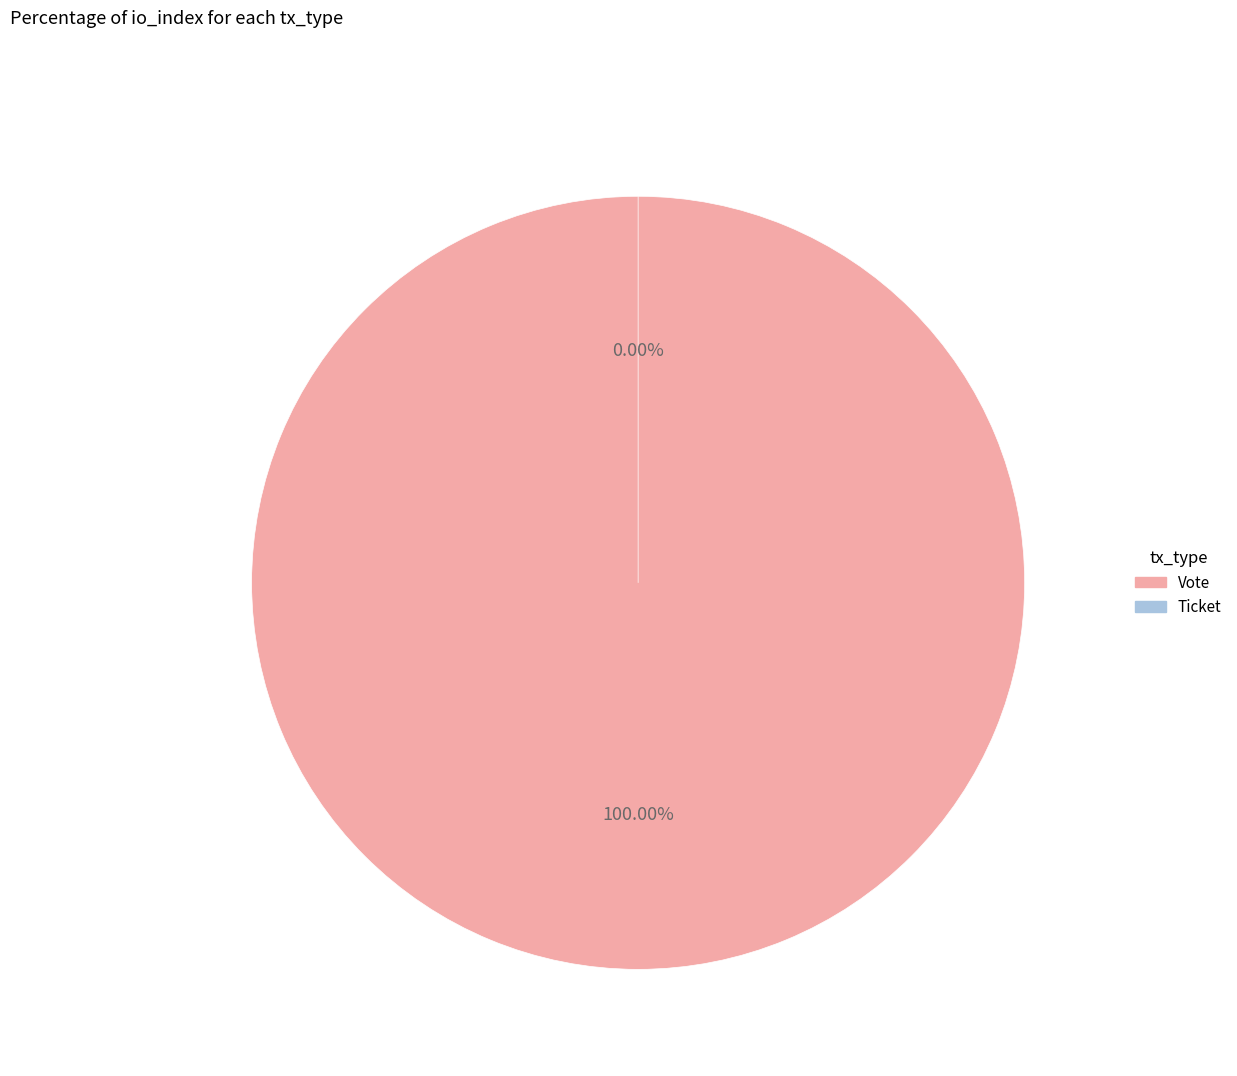

How many segments does this pie chart have?

2